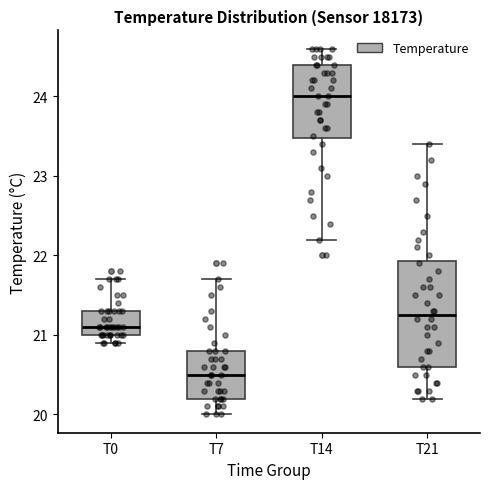

Which box is the tallest, from its lower edge to its upper edge?

T21